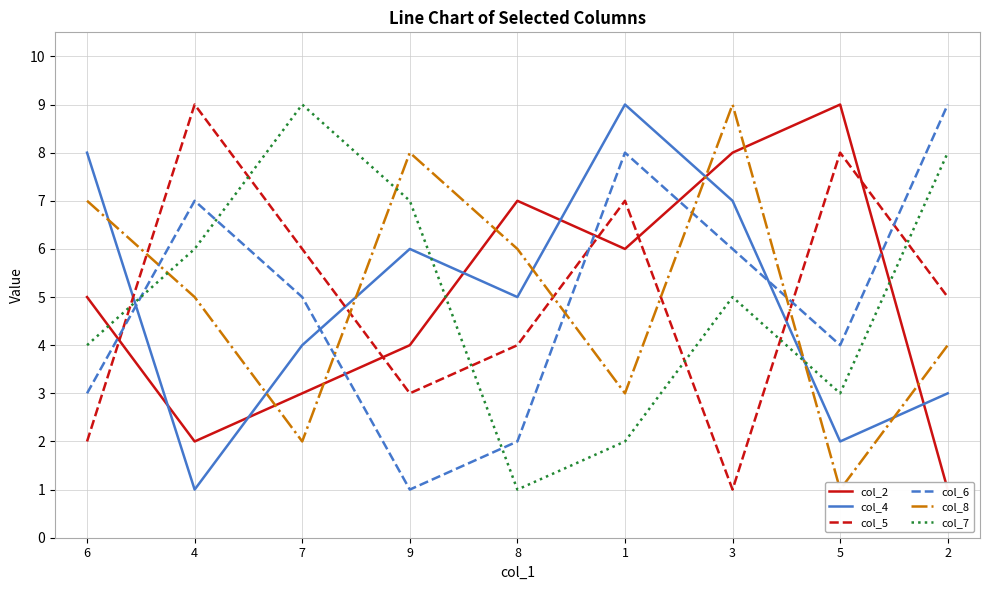

What is the difference between the maximum and minimum values in the col_6 series?

8